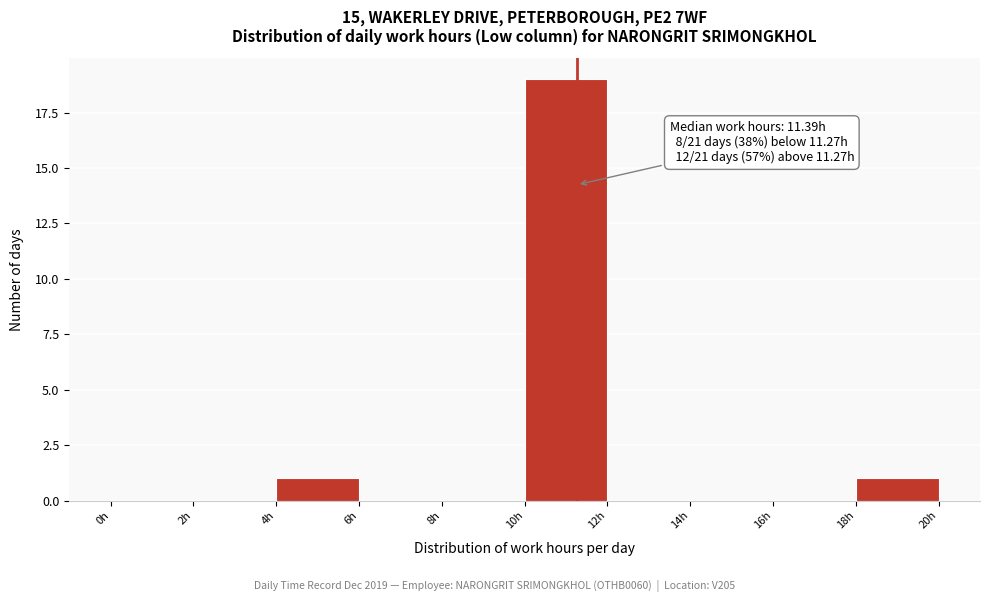

Which range on the x-axis has the tallest bar?

10 to 12